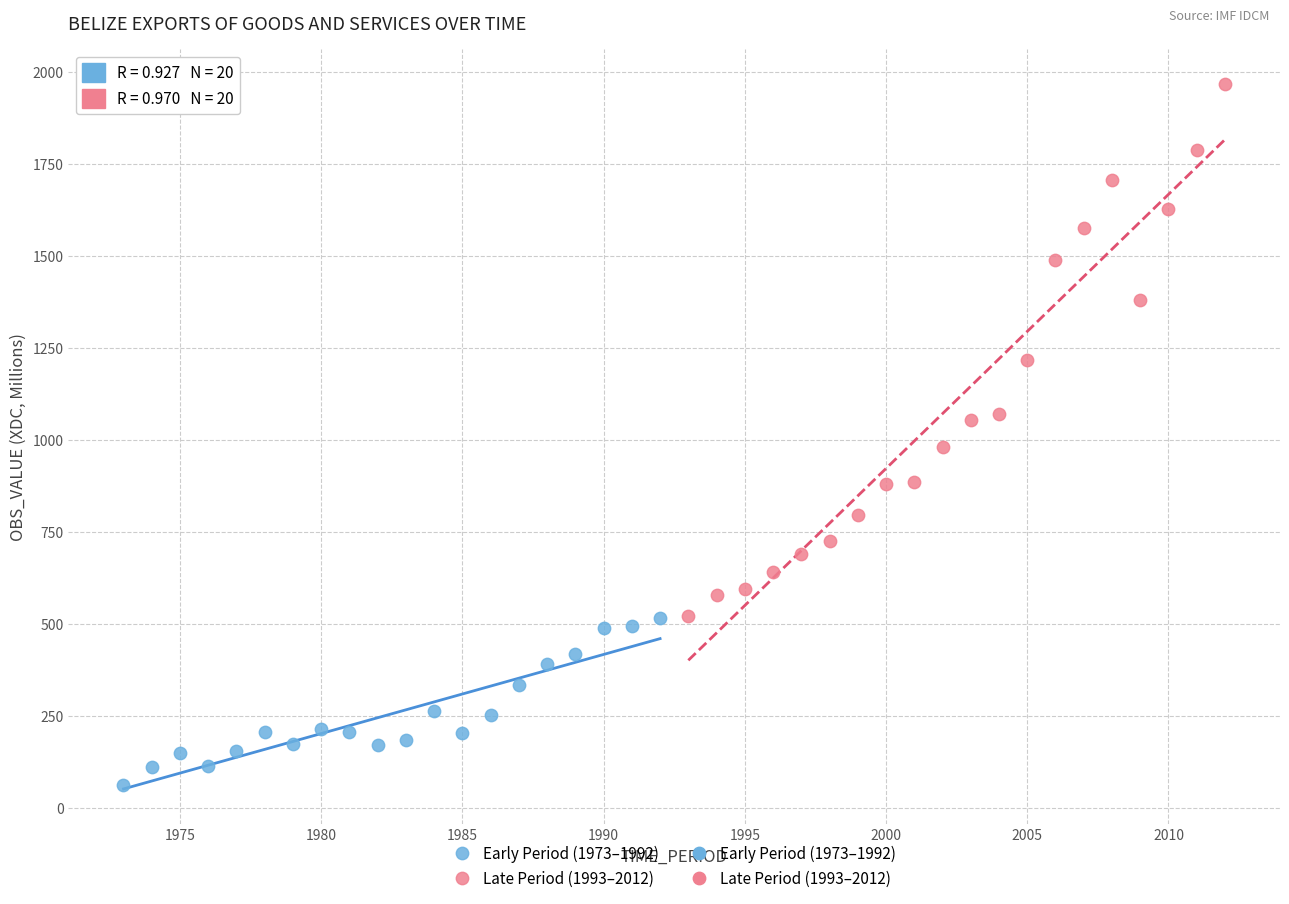

Which series reaches the minimum Y coordinate?

Early Period (1973–1992)